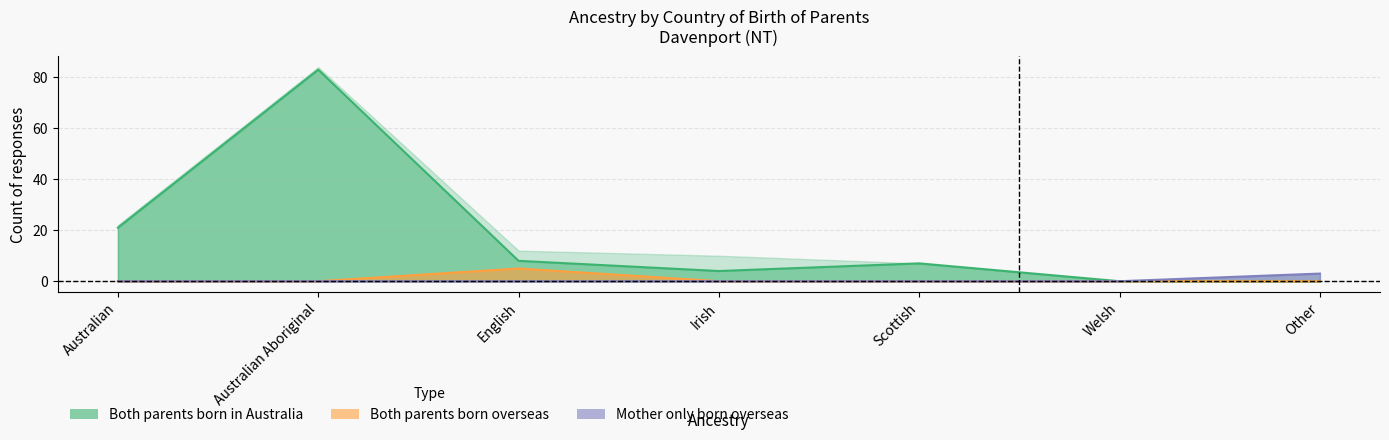

Is it true that Both parents born overseas equals 0 at Scottish?

True